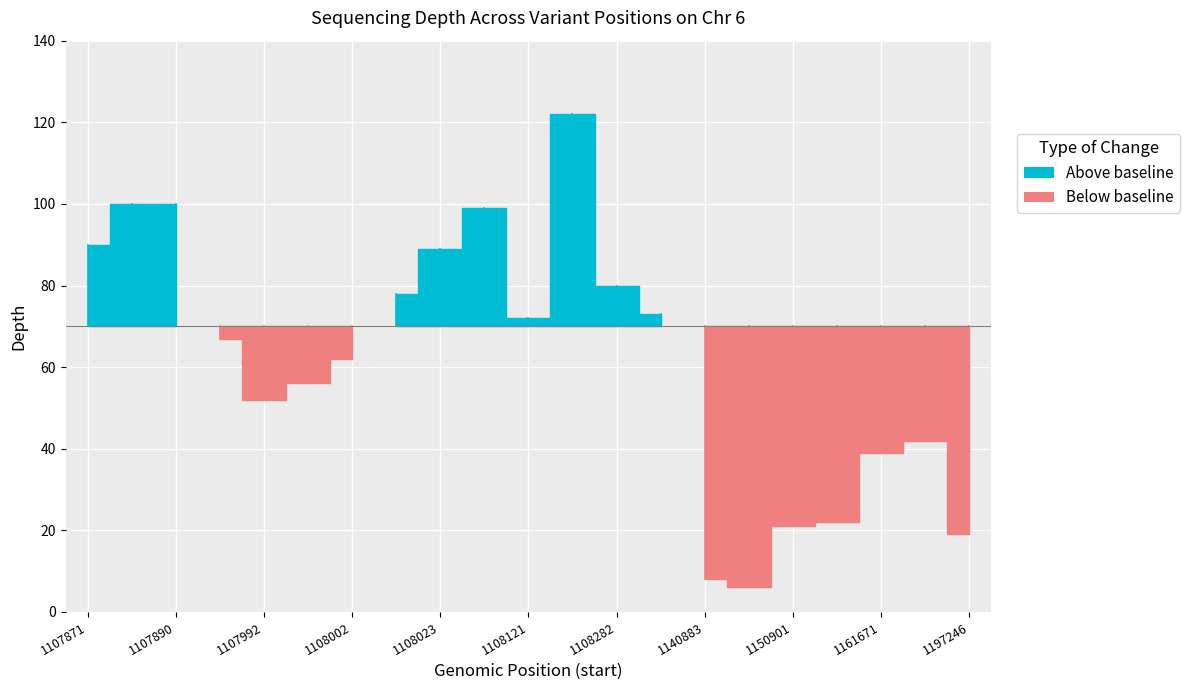

Which category has the highest value across all series?

1108212